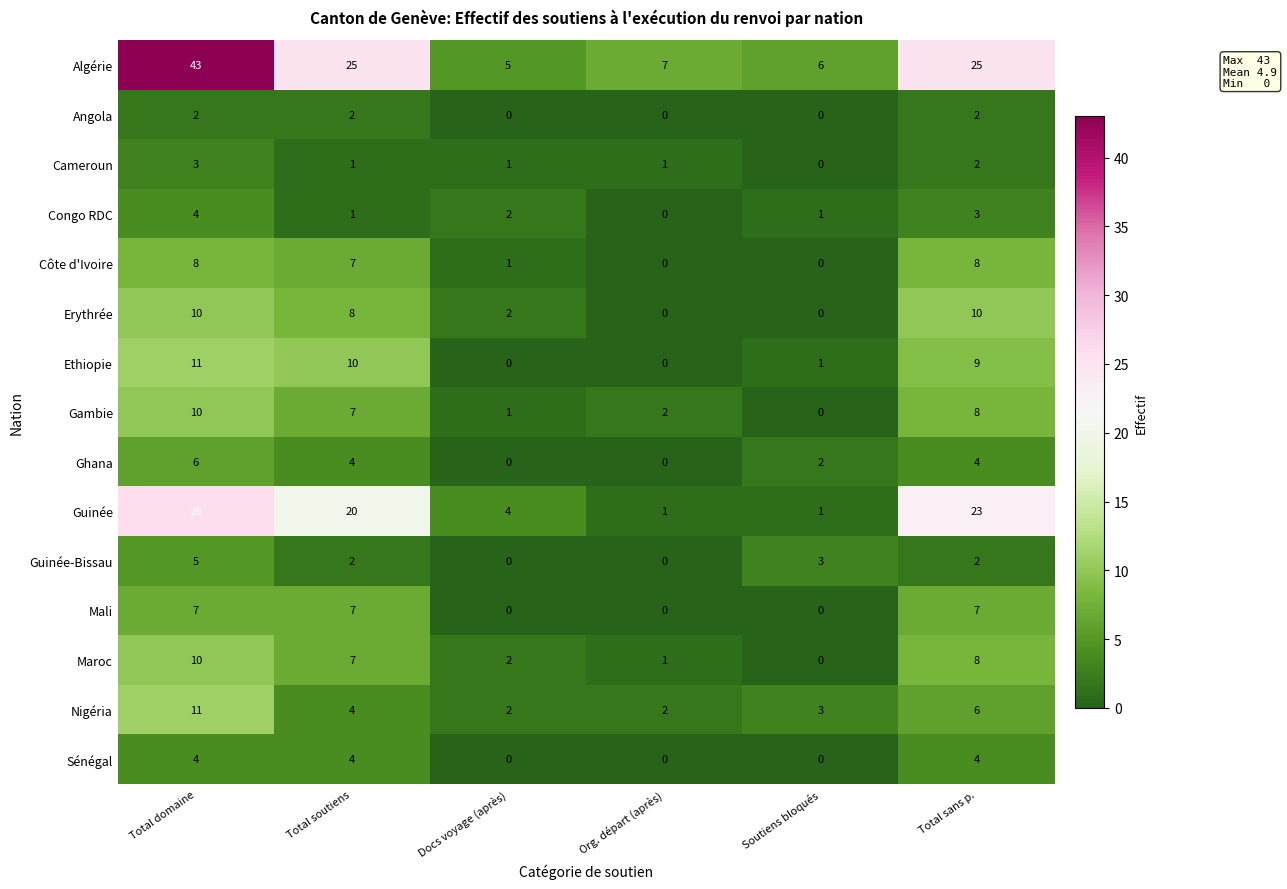

How many data points does each series have?

6